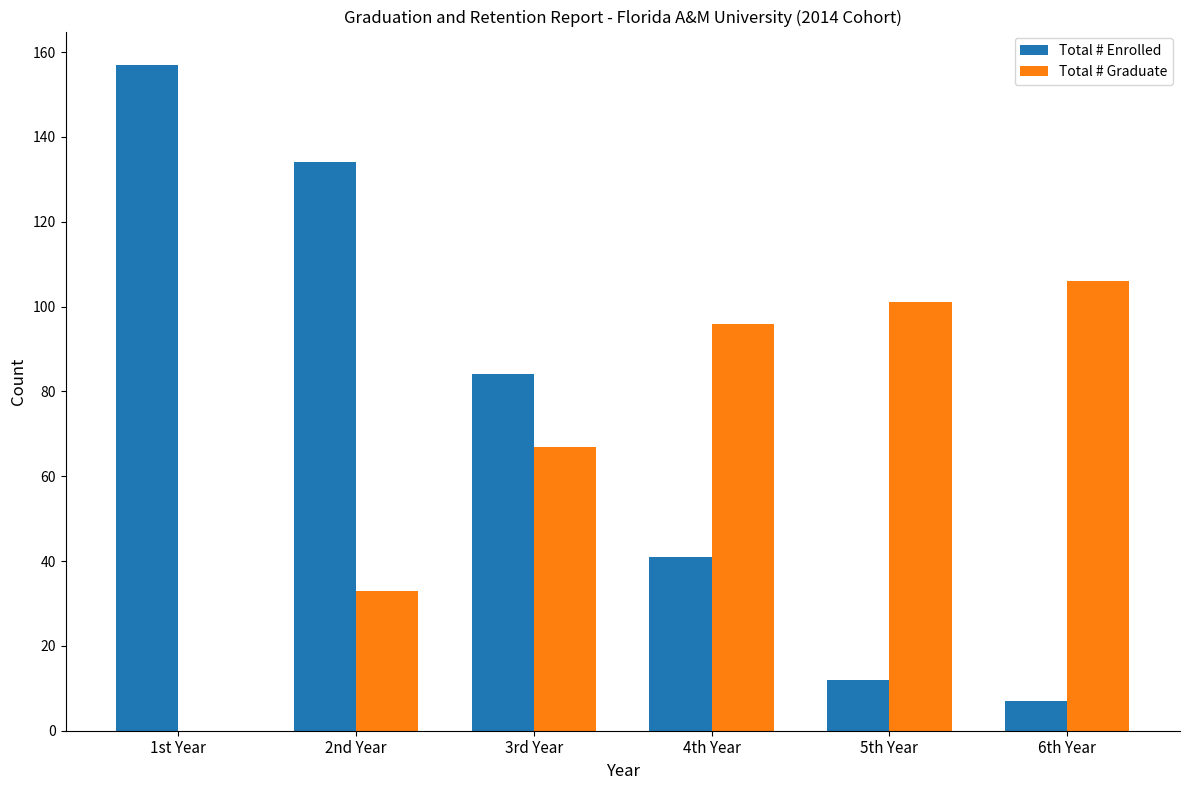

Which series changed the most between 1st Year and 5th Year?

Total # Enrolled